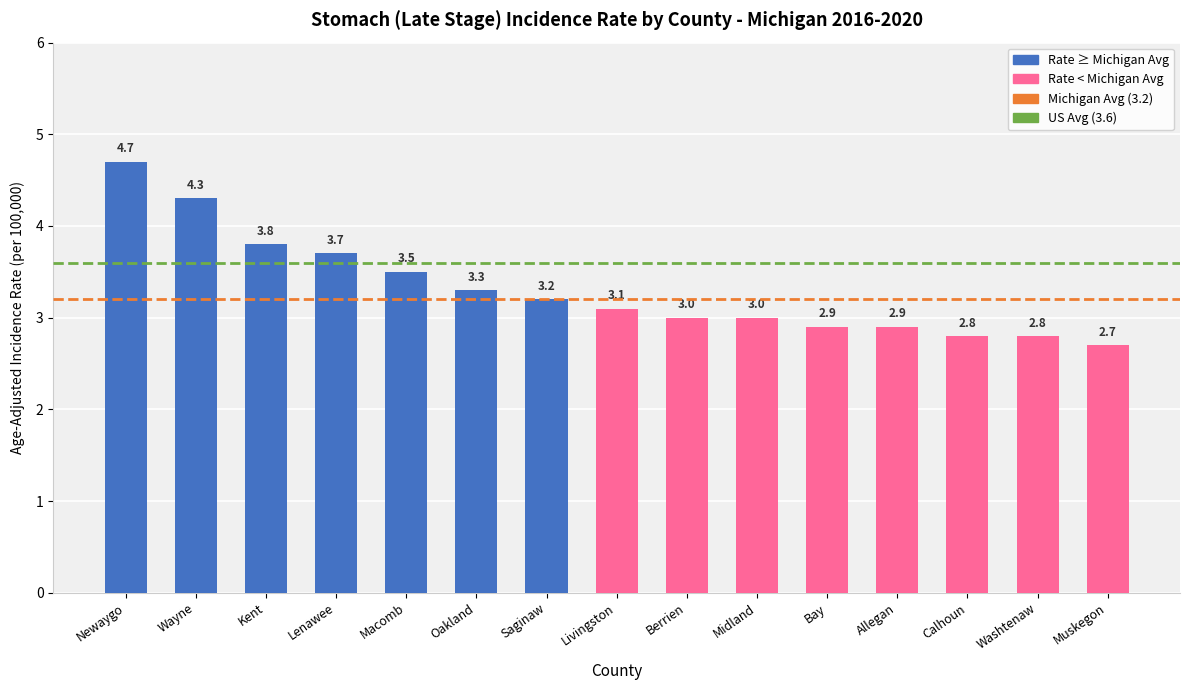

Reading left to right, list all the values displayed in this chart.

4.7	4.3	3.8	3.7	3.5	3.3	3.2	3.1	3.0	3.0	2.9	2.9	2.8	2.8	2.7